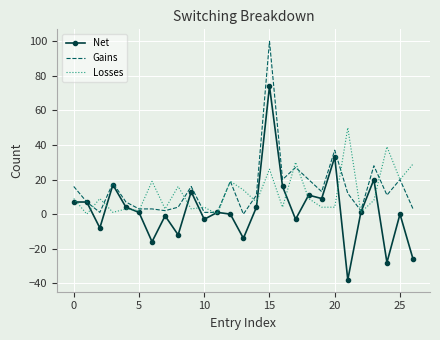

Which series ends up on top after the final intersection of Net and Losses?

Losses